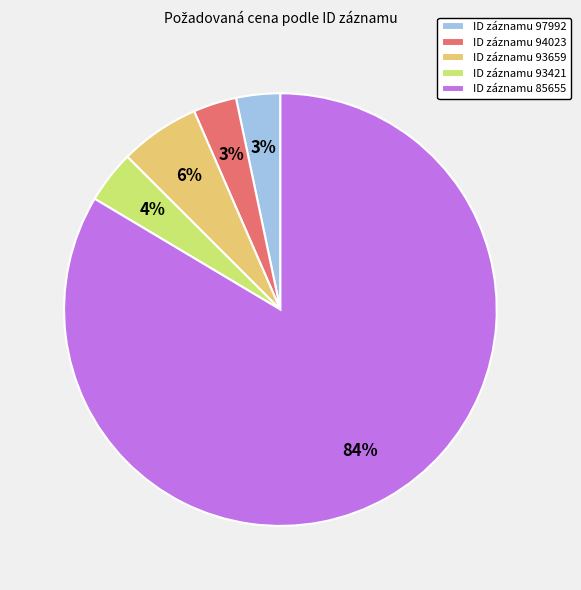

Which category has the biggest portion of the pie?

ID záznamu 85655